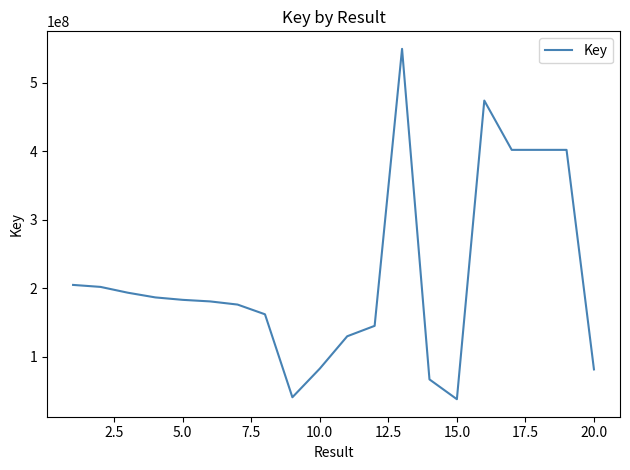

What is the difference between the maximum and minimum values?

511043124